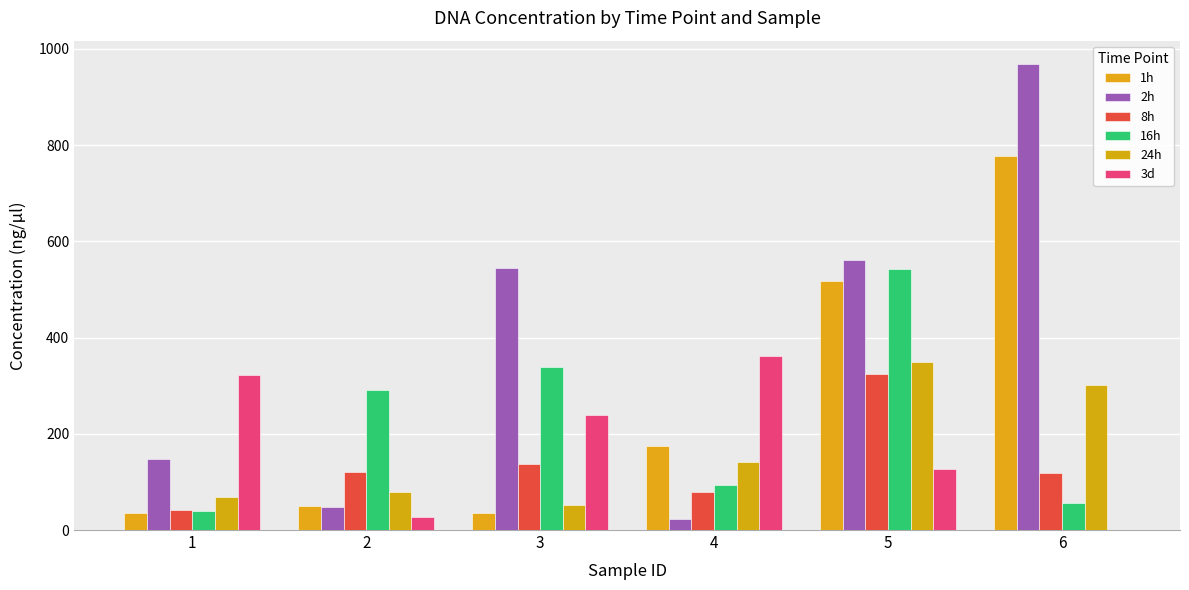

Reading left to right, extract all data points from this chart.

1h: 1=34.5	2=49.6	3=34.6	4=175.6	5=518.5	6=777.5
2h: 1=147.1	2=47.3	3=544.2	4=22.2	5=562.0	6=968.5
8h: 1=42.6	2=120.2	3=137.7	4=79.1	5=324.6	6=118.3
16h: 1=39.2	2=290.5	3=338.5	4=93.4	5=542.6	6=55.6
24h: 1=69.4	2=78.1	3=53.0	4=140.6	5=348.7	6=302.4
3d: 1=321.4	2=28.0	3=239.8	4=362.2	5=127.6	6=0.0